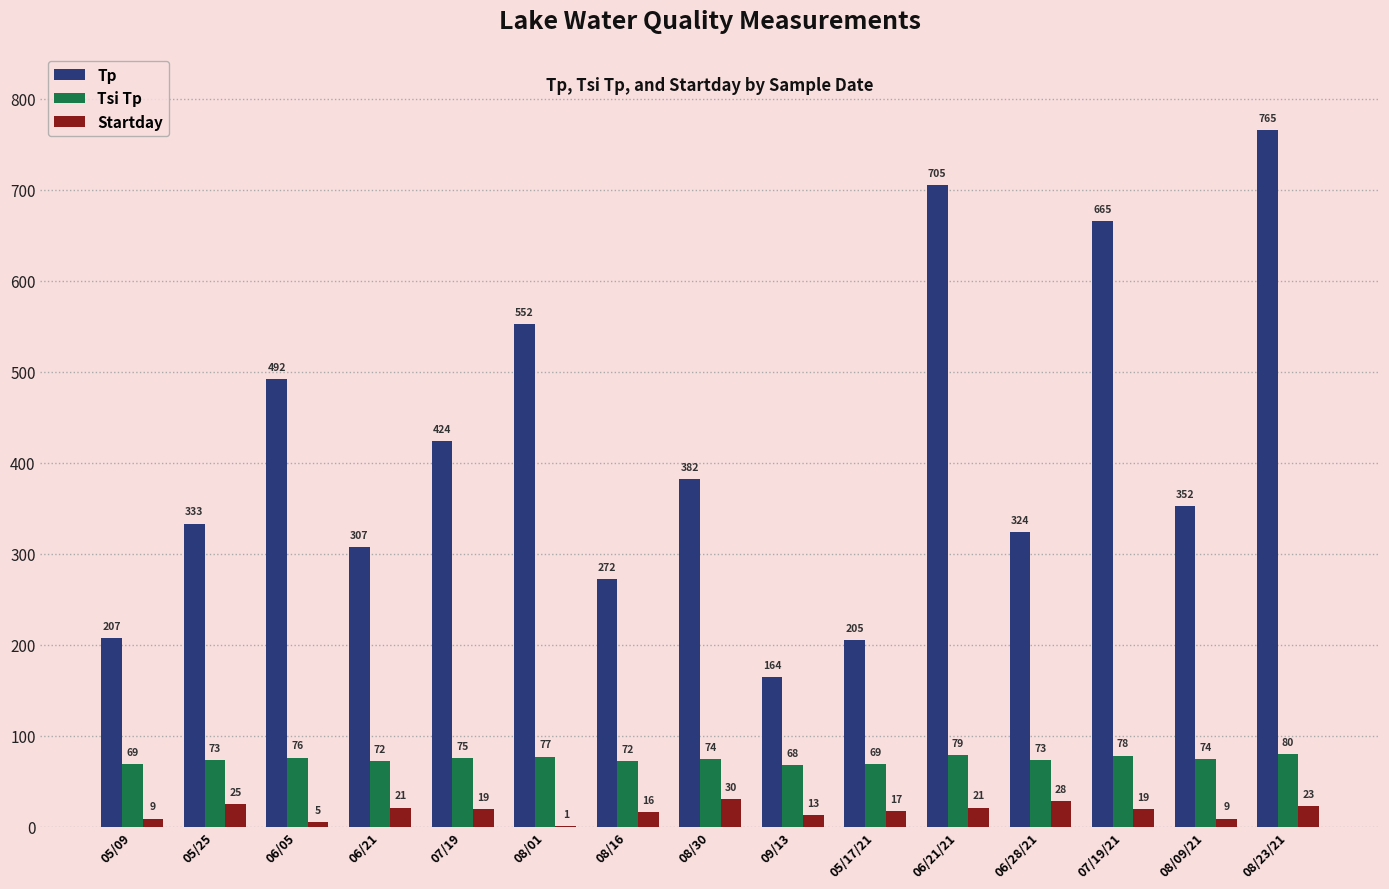

Where is Tp nearest to the value 464?

06/05